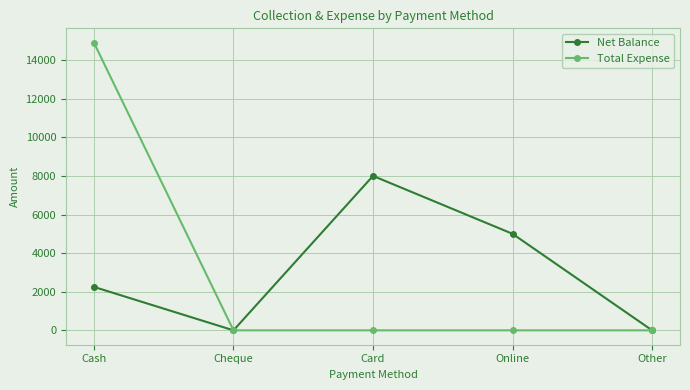

What is the maximum value shown in the chart?

14900